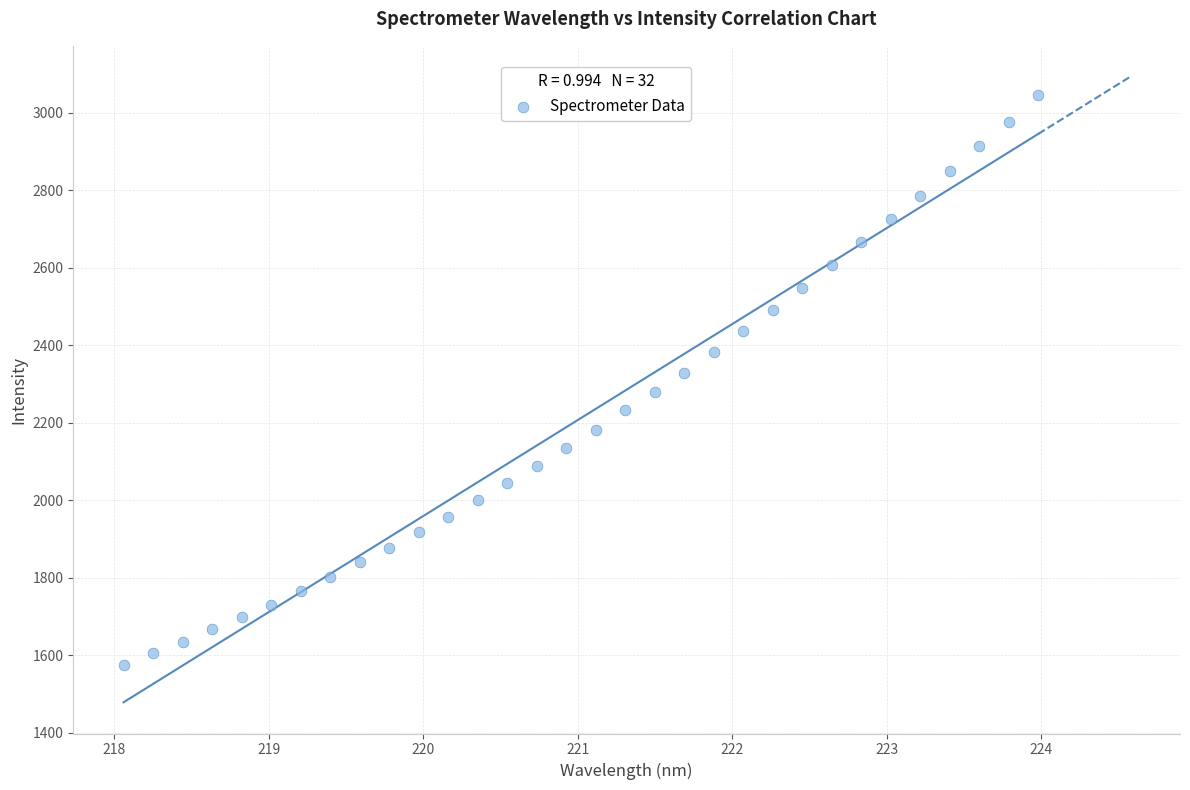

What is the range of X values (max minus min)?

5.9